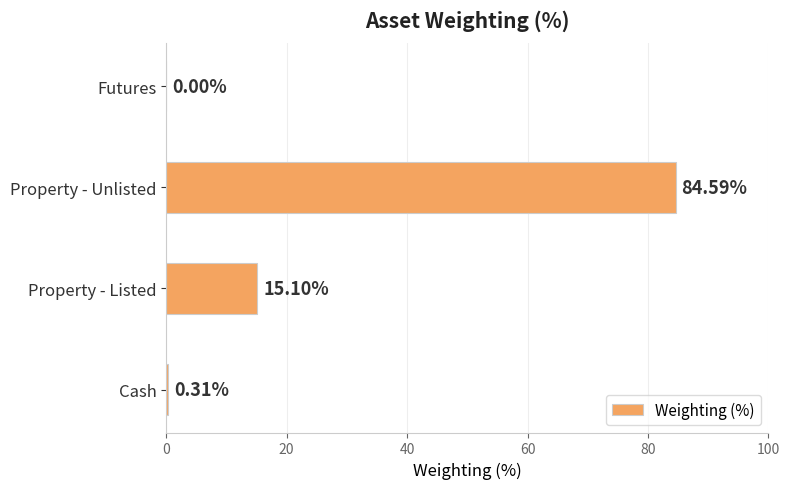

Between Cash and Property - Unlisted, which is larger?

Property - Unlisted